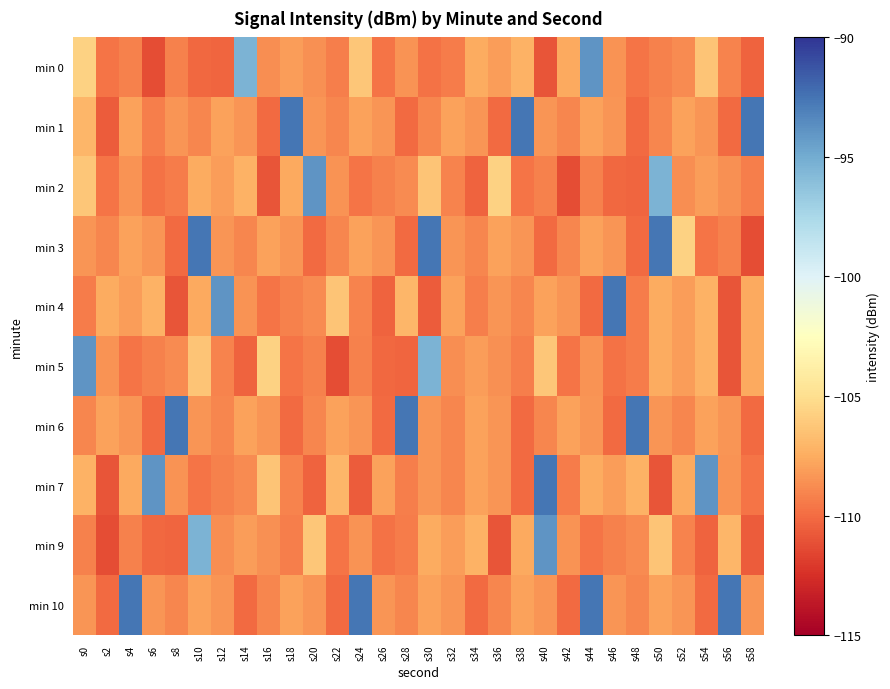

What is the total value across all series at s14?

-1073.9